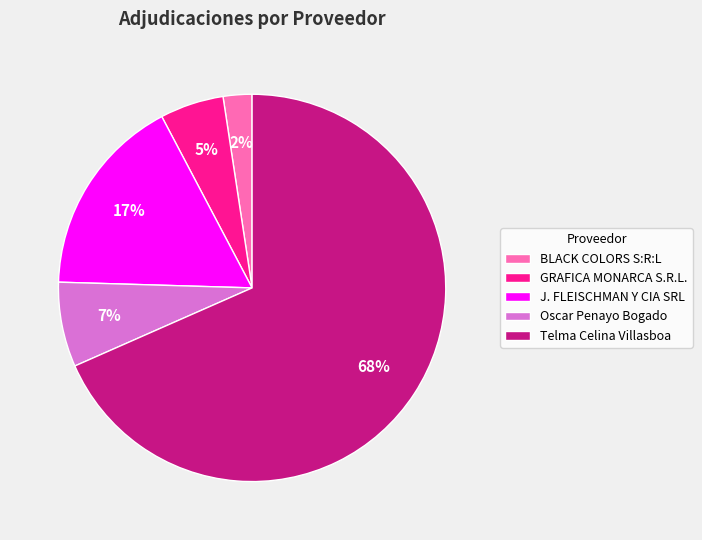

Which slice is the smallest?

BLACK COLORS S:R:L